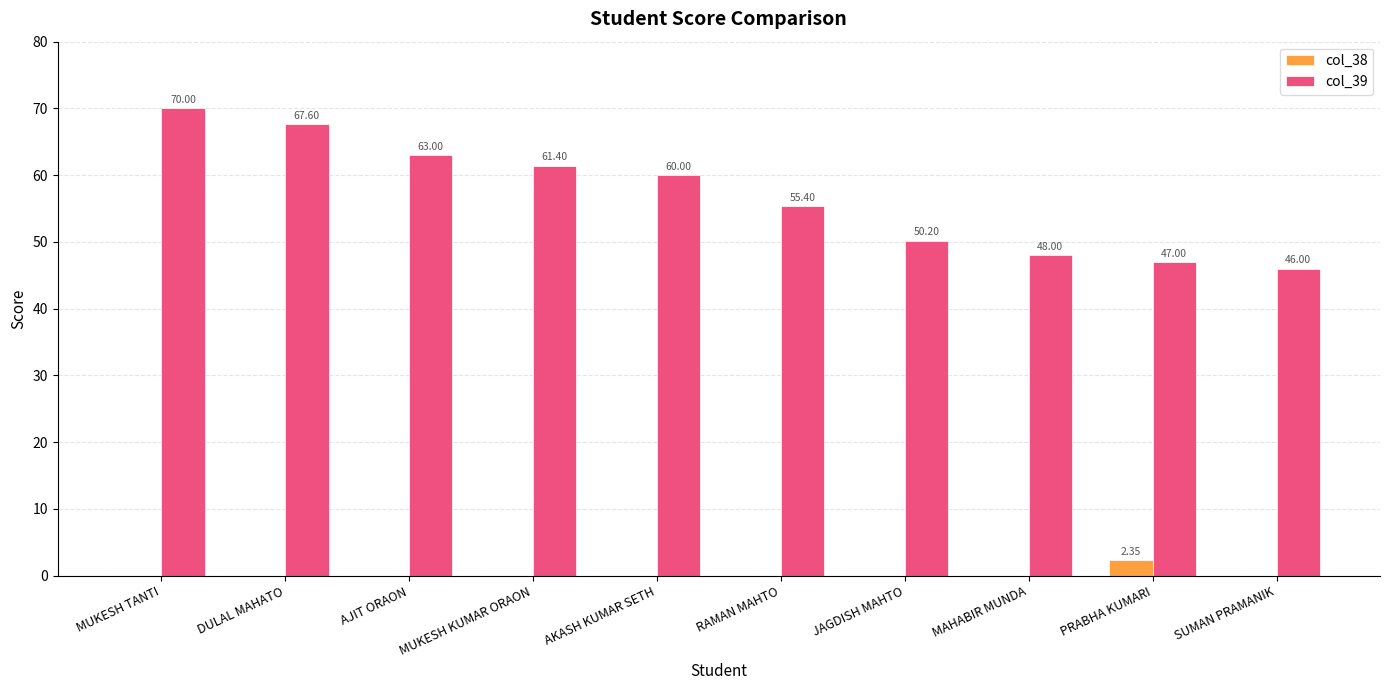

At which category does the chart reach its peak across all series?

MUKESH TANTI